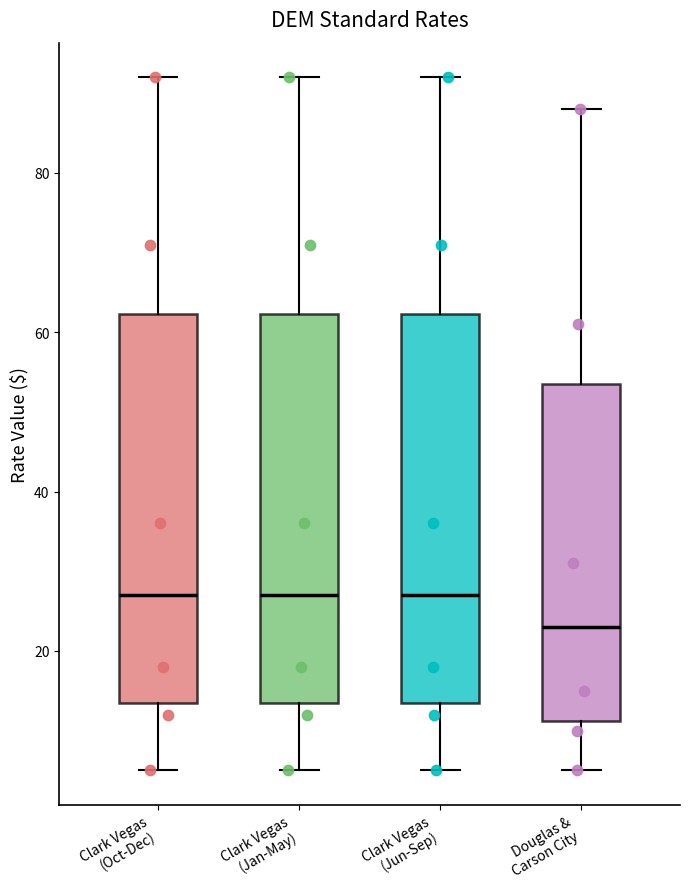

Reading left to right, read every box against the y-axis: the position of its median line, the range the box covers, and the ends of its whiskers. The values are not printed on the chart, so give them approximately, as read against the axis.

Clark Vegas (Oct-Dec): median 28, box 14 to 62, whiskers 6 to 92
Clark Vegas (Jan-May): median 28, box 14 to 62, whiskers 6 to 92
Clark Vegas (Jun-Sep): median 28, box 14 to 62, whiskers 6 to 92
Douglas & Carson City: median 24, box 12 to 54, whiskers 6 to 88